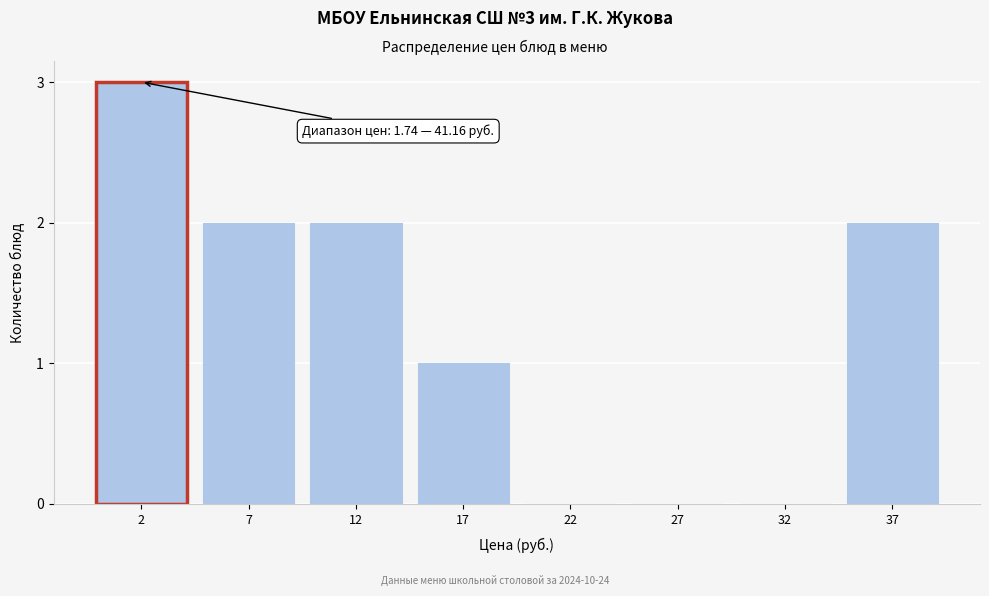

Reading left to right, transcribe all the data shown in this chart.

2=3	7=2	12=2	17=1	22=0	27=0	32=0	37=2